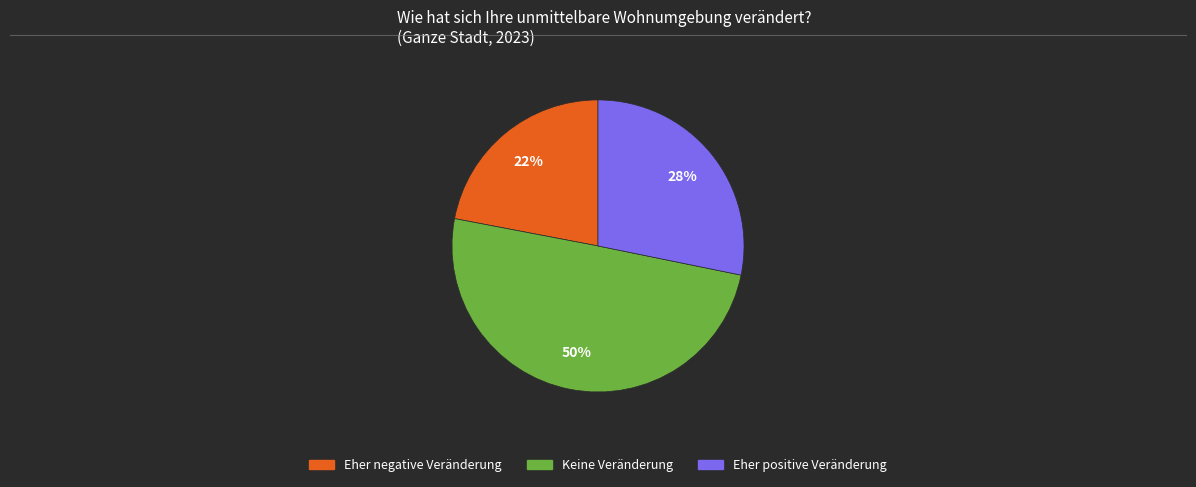

To the nearest percent, what is the difference between the largest and smallest slice percentages?

28%